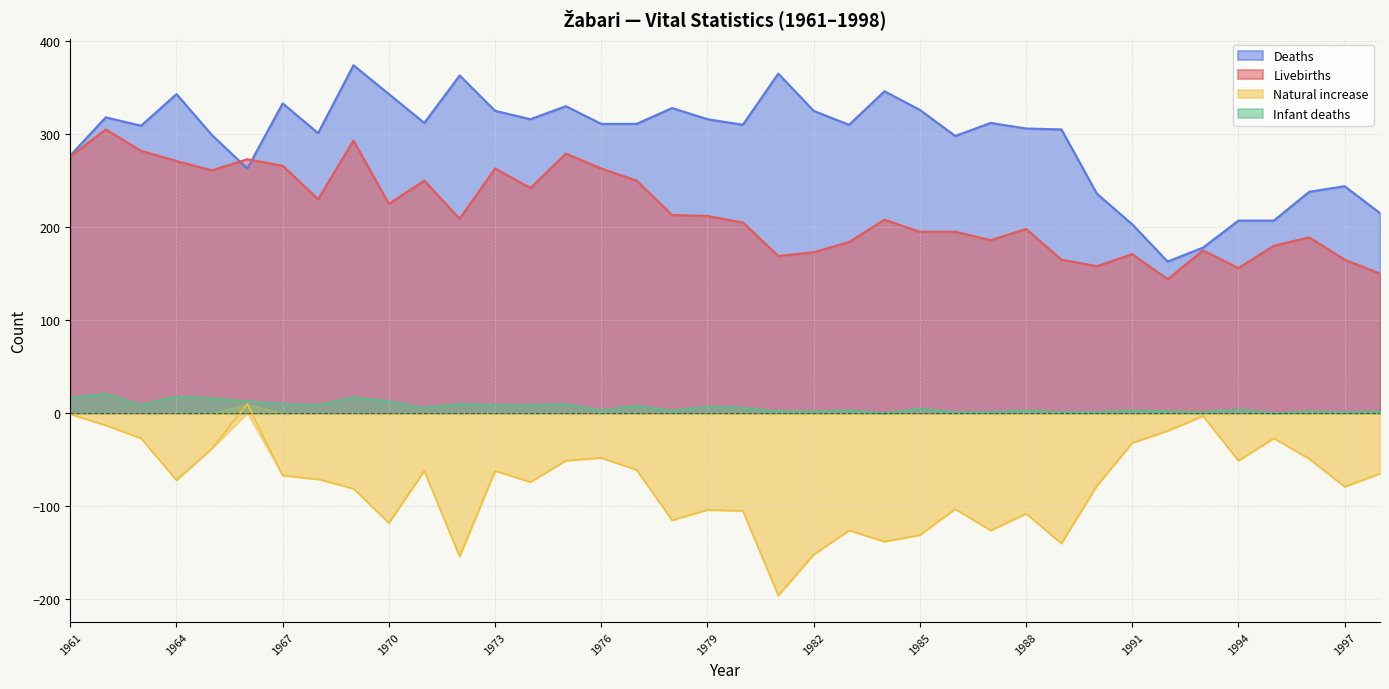

Reading left to right, list all the values displayed in this chart.

Livebirths: 1961=276	1962=305	1963=282	1964=271	1965=261	1966=273	1967=266	1968=230	1969=293	1970=225	1971=250	1972=209	1973=263	1974=242	1975=279	1976=263	1977=250	1978=213	1979=212	1980=205	1981=169	1982=173	1983=184	1984=208	1985=195	1986=195	1987=186	1988=198	1989=165	1990=158	1991=171	1992=144	1993=175	1994=156	1995=180	1996=189	1997=165	1998=150
Deaths: 1961=277	1962=318	1963=309	1964=343	1965=299	1966=263	1967=333	1968=301	1969=374	1970=343	1971=312	1972=363	1973=325	1974=316	1975=330	1976=311	1977=311	1978=328	1979=316	1980=310	1981=365	1982=325	1983=310	1984=346	1985=326	1986=298	1987=312	1988=306	1989=305	1990=236	1991=203	1992=163	1993=178	1994=207	1995=207	1996=238	1997=244	1998=215
Natural increase: 1961=-1	1962=-13	1963=-27	1964=-72	1965=-38	1966=10	1967=-67	1968=-71	1969=-81	1970=-118	1971=-62	1972=-154	1973=-62	1974=-74	1975=-51	1976=-48	1977=-61	1978=-115	1979=-104	1980=-105	1981=-196	1982=-152	1983=-126	1984=-138	1985=-131	1986=-103	1987=-126	1988=-108	1989=-140	1990=-78	1991=-32	1992=-19	1993=-3	1994=-51	1995=-27	1996=-49	1997=-79	1998=-65
Infant deaths: 1961=17	1962=21	1963=9	1964=18	1965=16	1966=13	1967=10	1968=9	1969=17	1970=13	1971=6	1972=10	1973=9	1974=9	1975=10	1976=3	1977=8	1978=3	1979=7	1980=6	1981=2	1982=2	1983=3	1984=0	1985=5	1986=1	1987=1	1988=3	1989=1	1990=1	1991=3	1992=2	1993=1	1994=4	1995=0	1996=2	1997=1	1998=2